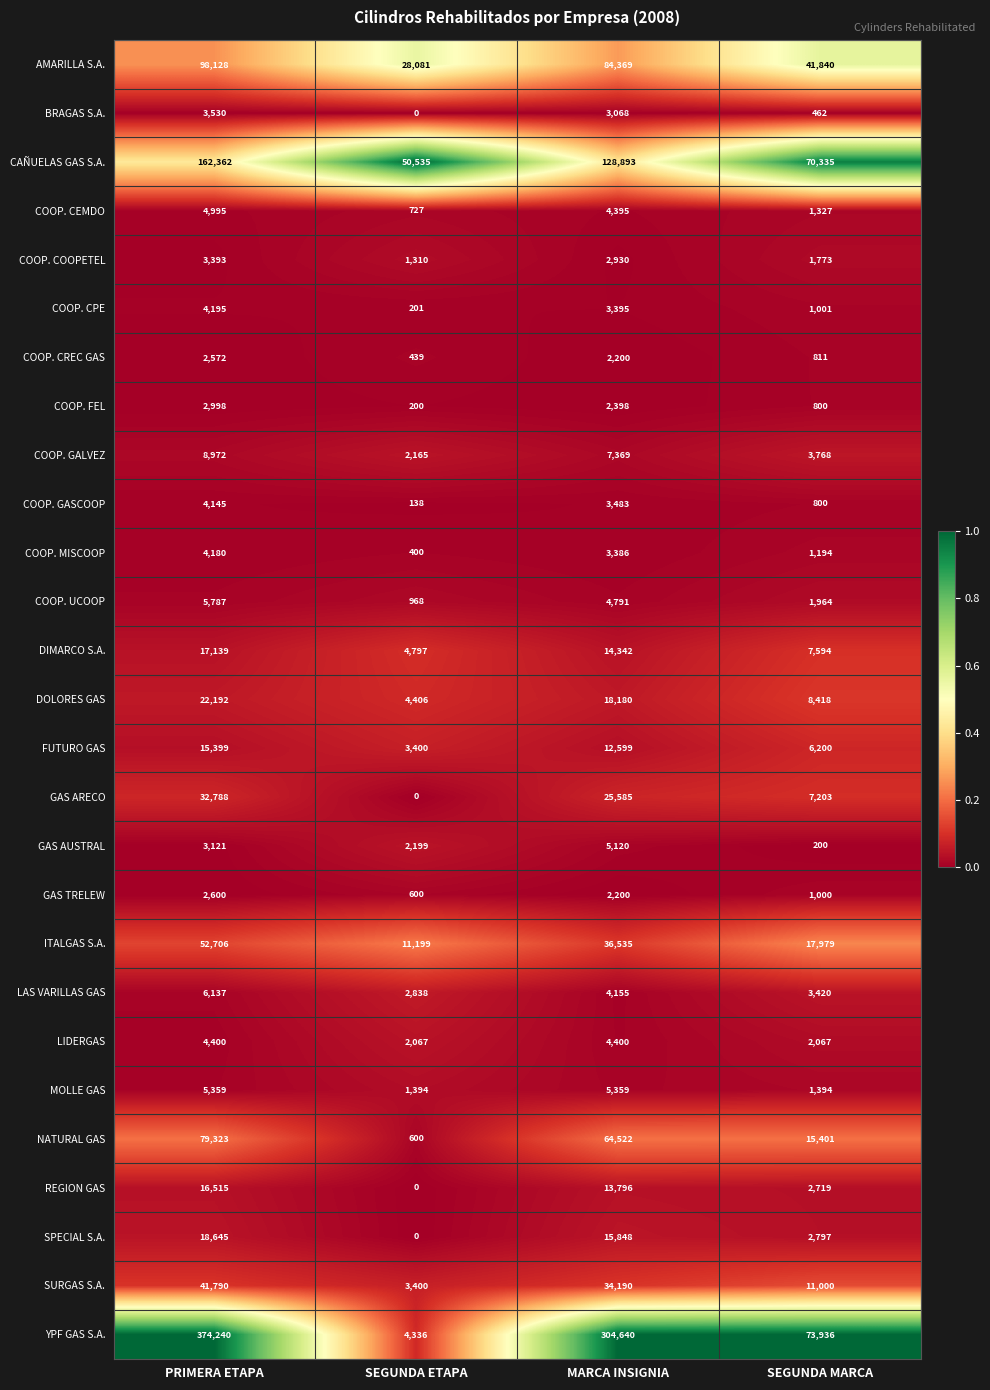

What is the spread (max minus min) of values at MARCA INSIGNIA?

302440